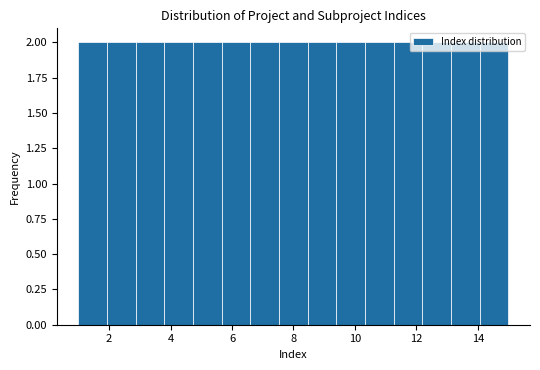

Reading left to right, list every bar in this chart as the range it spans on the x-axis followed by its height. Neither the bar edges nor the heights are printed on the chart, so give them approximately, as read against the axes.

1.0 to 2.0: 2
2.0 to 2.8: 2
2.8 to 3.8: 2
3.8 to 4.8: 2
4.8 to 5.6: 2
5.6 to 6.6: 2
6.6 to 7.6: 2
7.6 to 8.4: 2
8.4 to 9.4: 2
9.4 to 10.4: 2
10.4 to 11.2: 2
11.2 to 12.2: 2
12.2 to 13.2: 2
13.2 to 14.0: 2
14.0 to 15.0: 2